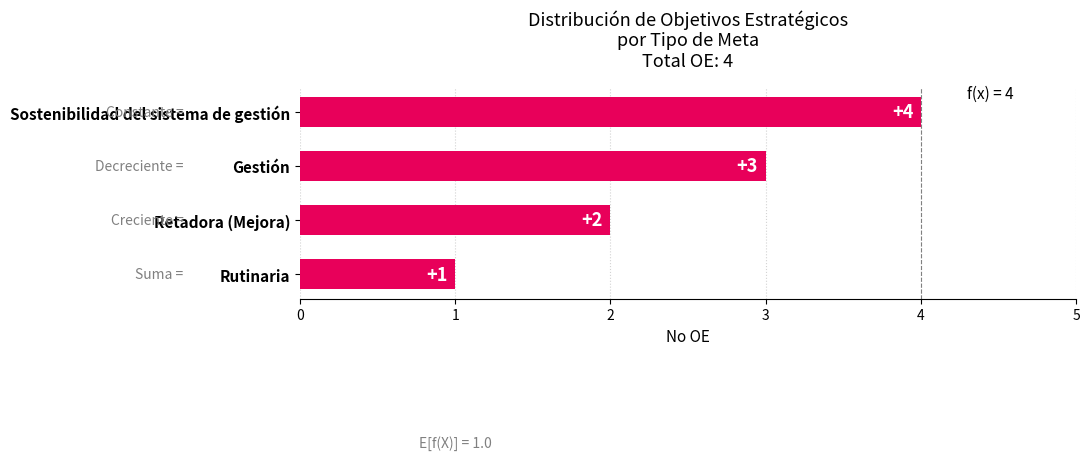

What is the sum of all values?

10